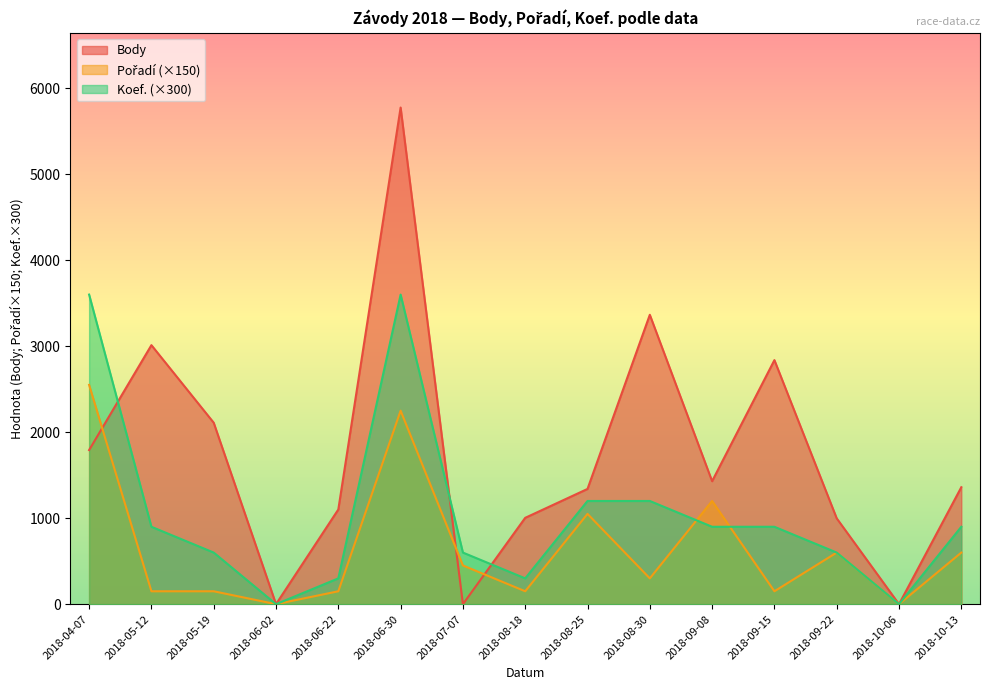

The Body series shows 2356 at 2018-09-08. True or false?

False